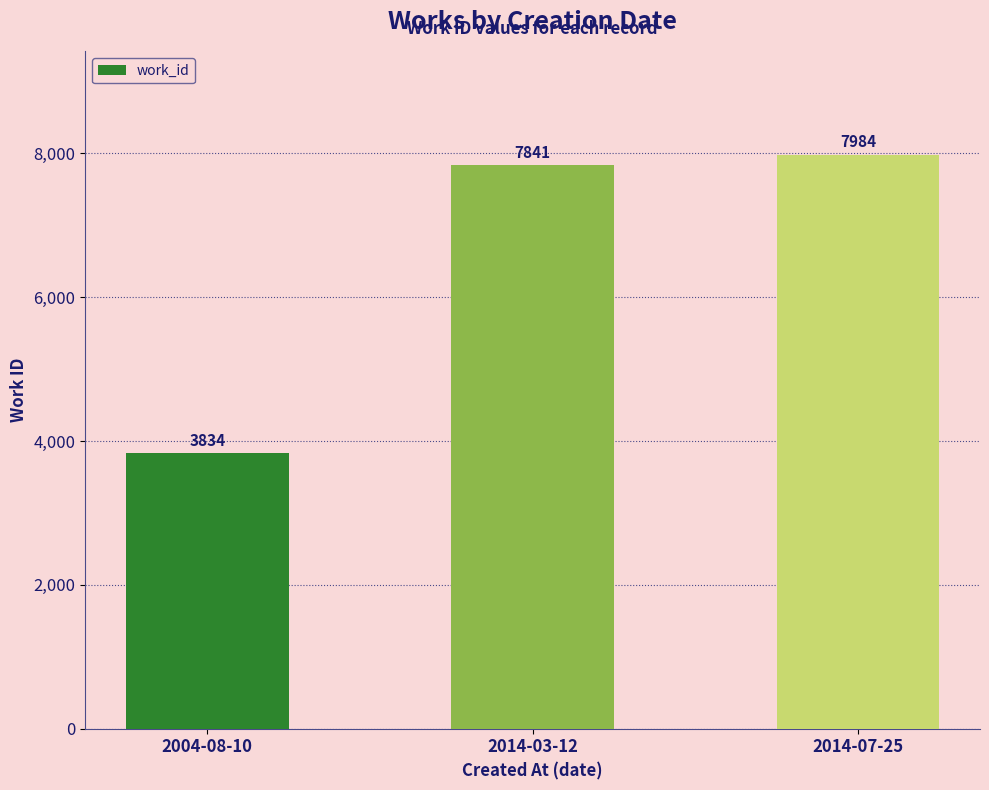

The value at 2014-03-12 is 5046. True or false?

False